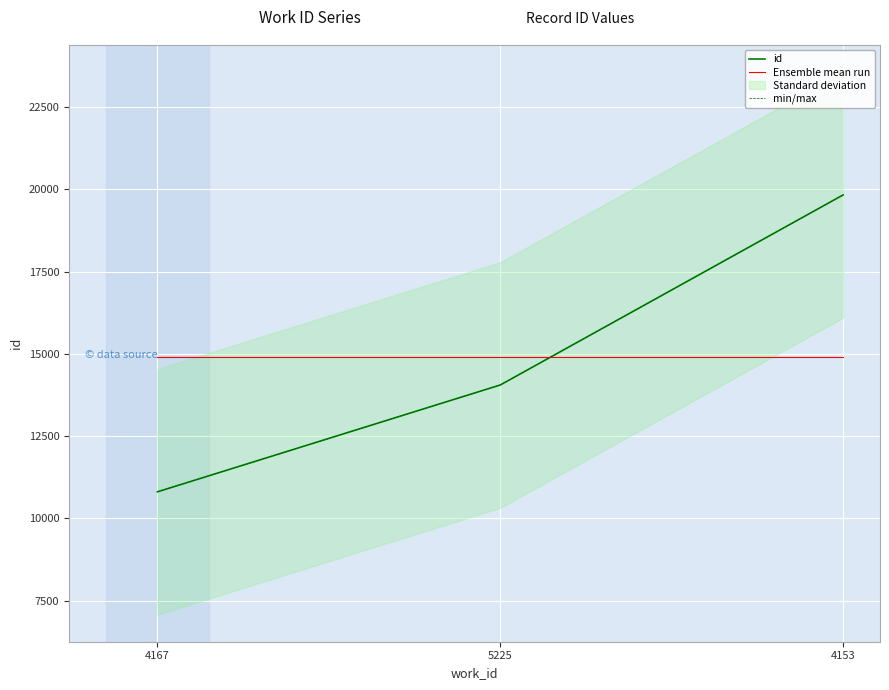

At which label does Ensemble mean run reach its peak?

4167